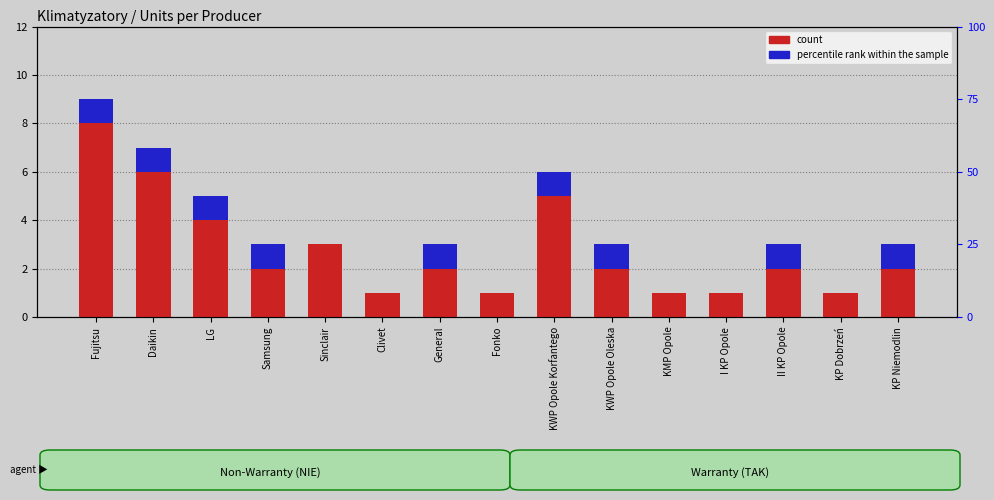

Rank the series by their average value, from highest to lowest.

count, percentile rank within the sample